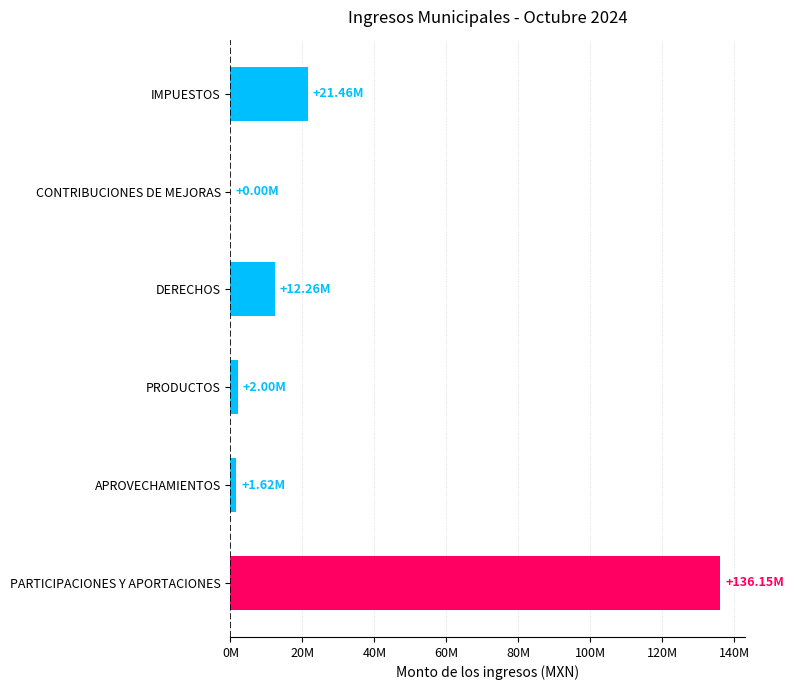

Are the bars grouped side by side (vs. stacked)?

No